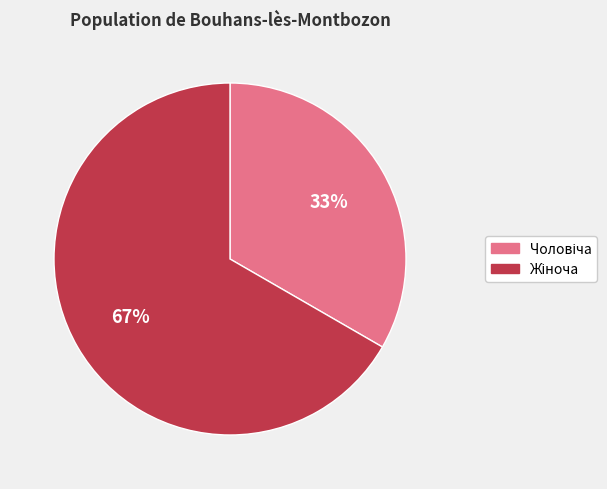

To the nearest percent, what is the average slice percentage?

50%